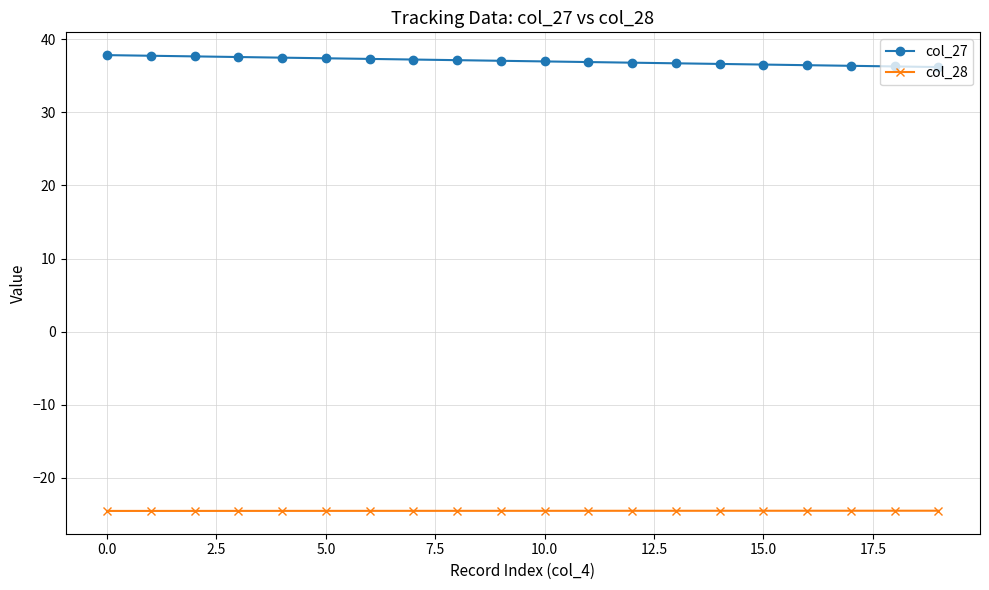

True or false: col_27 and col_28 cross at least once.

False